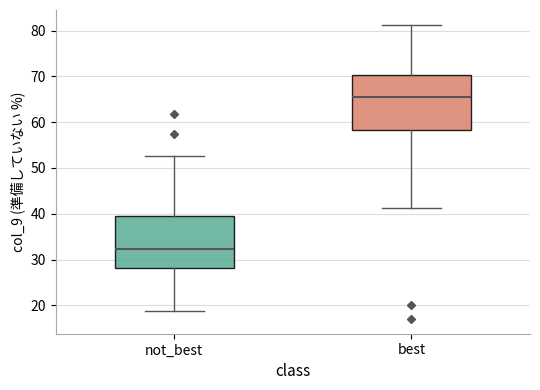

Reading left to right, transcribe this box plot: for each box, give where its median line is, the range the box spans, and where its two whiskers end, as read against the y-axis. The values are not printed on the chart, so give them approximately, as read against the axis.

not_best: median 32, box 28 to 40, whiskers 19 to 53
best: median 66, box 58 to 70, whiskers 41 to 81